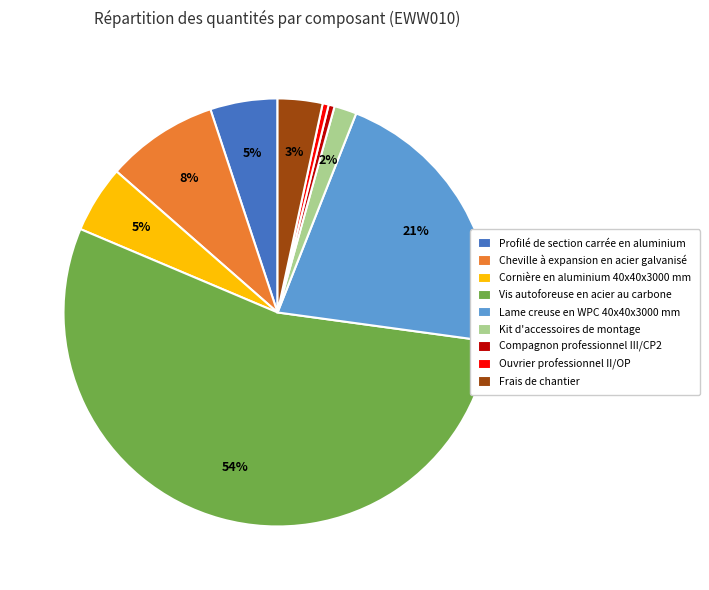

Does Cheville à expansion en acier galvanisé represent more than half of the total?

No